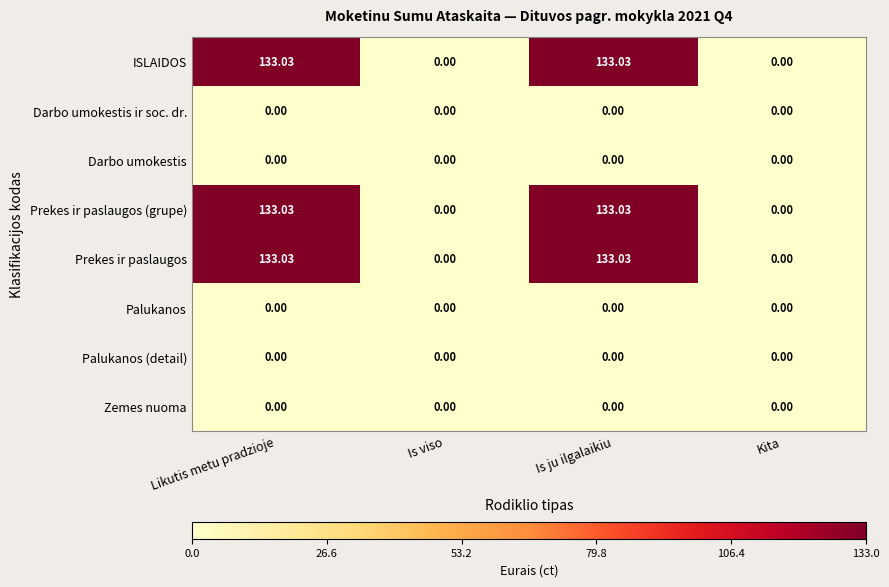

At how many categories does at least one series exceed 23?

2